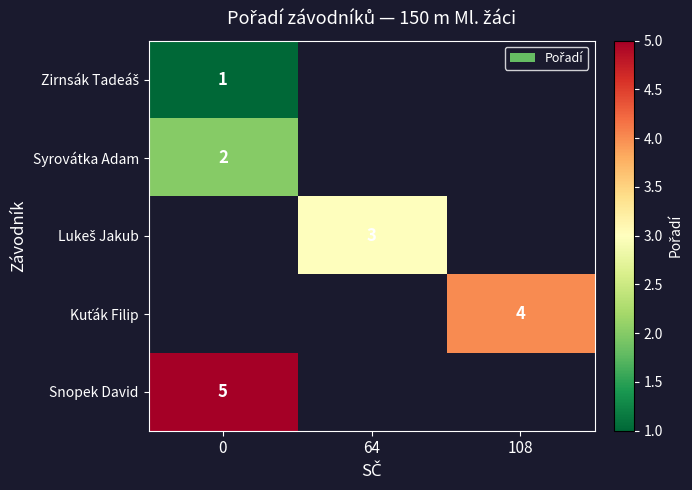

The value of Syrovátka Adam at 0 is 3. True or false?

False